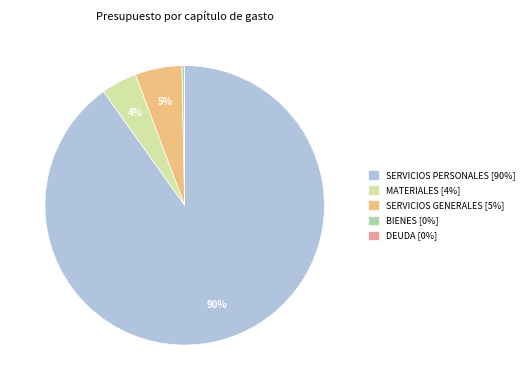

What is the ratio of the value at MATERIALES to the value at SERVICIOS GENERALES?

0.8